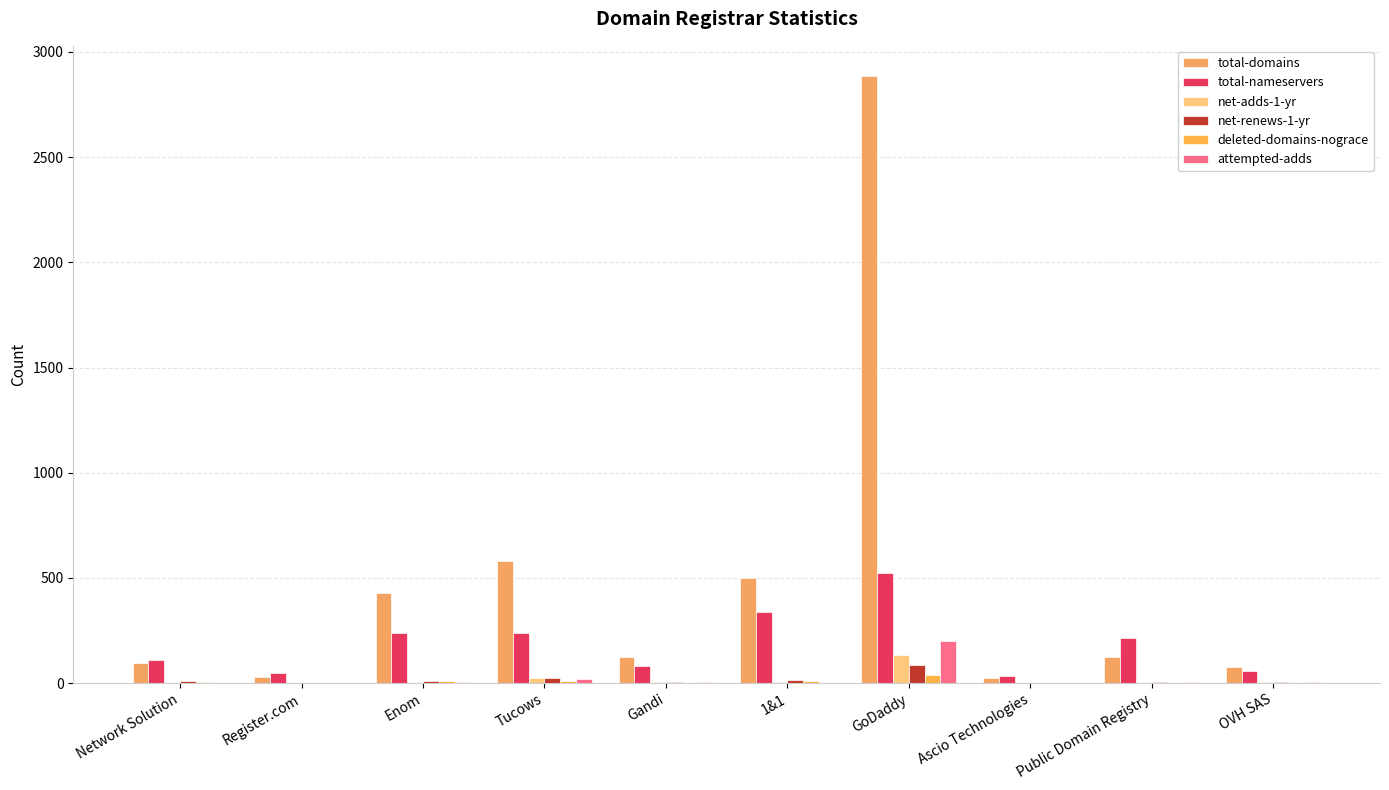

How many categories are shown in the chart?

10